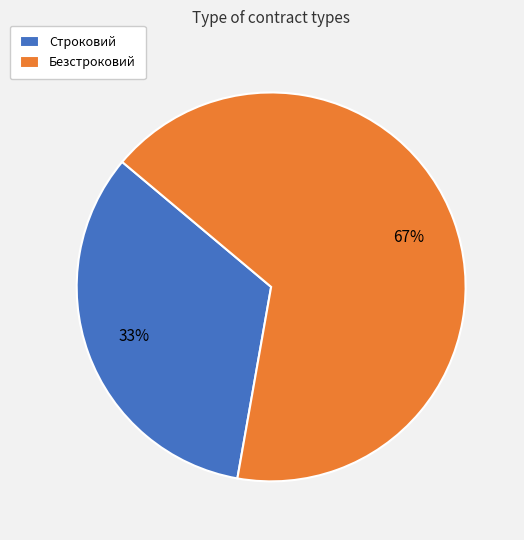

Approximately how many times larger is the value at Строковий compared to Безстроковий?

0.5